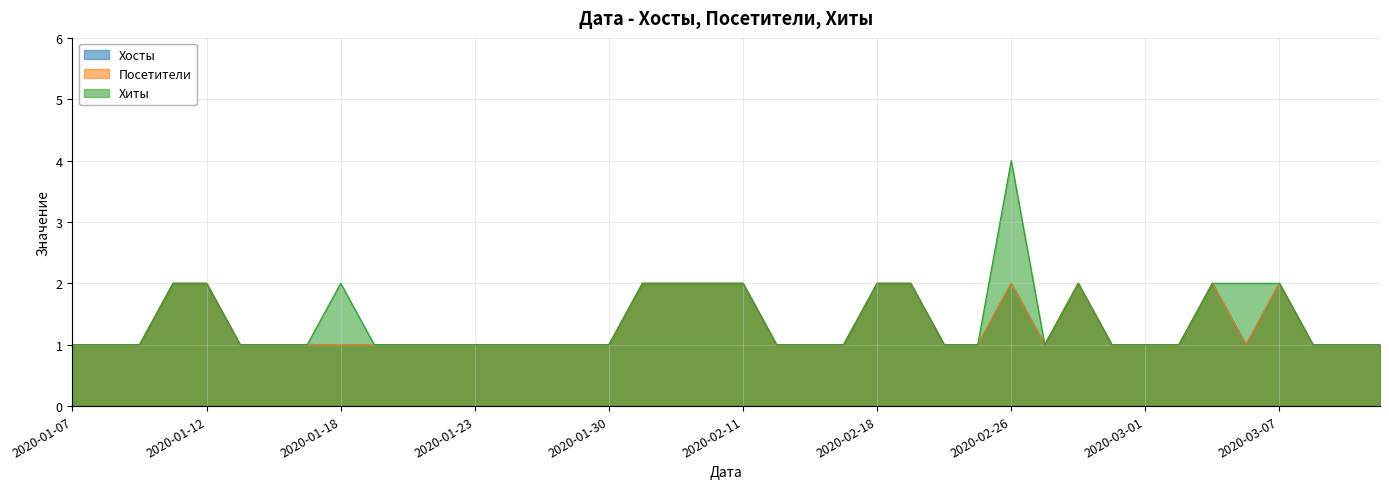

Does the chart have visible grid lines?

Yes